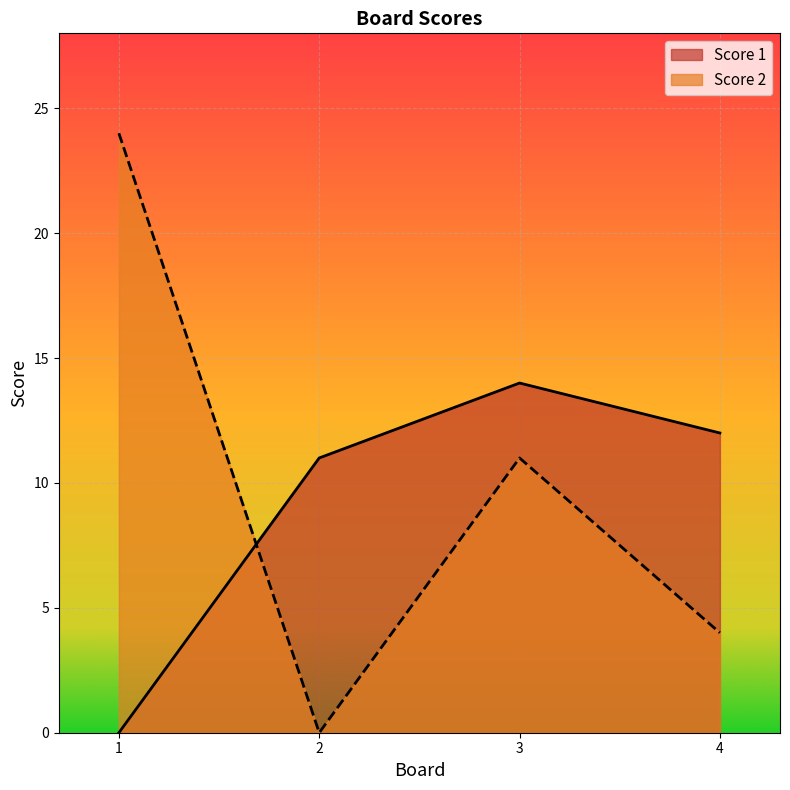

Which series ends up on top after the final intersection of Score 2 and Score 1?

Score 1